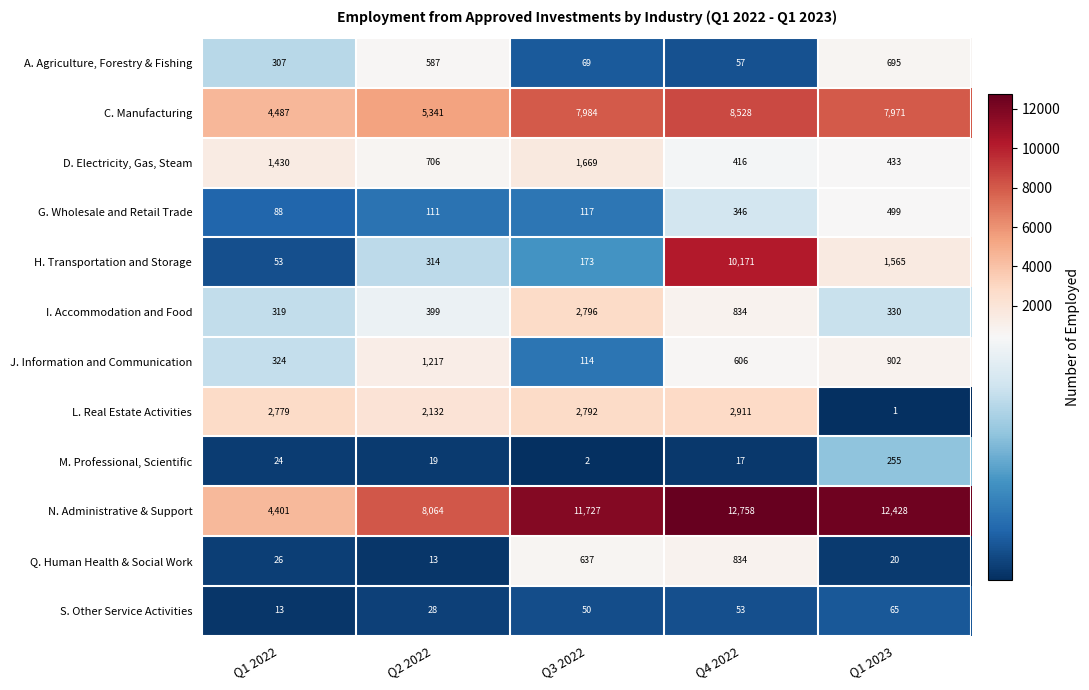

What is the approximate value of H. Transportation and Storage at Q4 2022, to the nearest 10?

10170